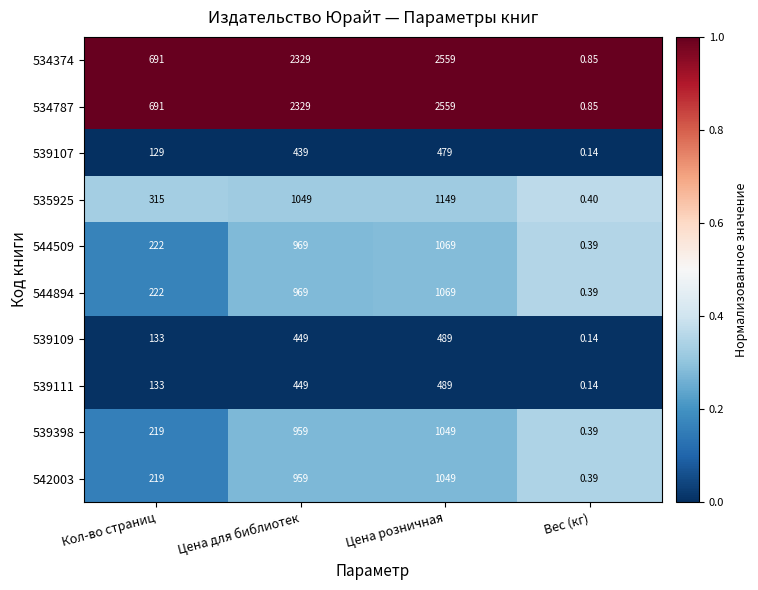

Count the number of categories in the chart.

4